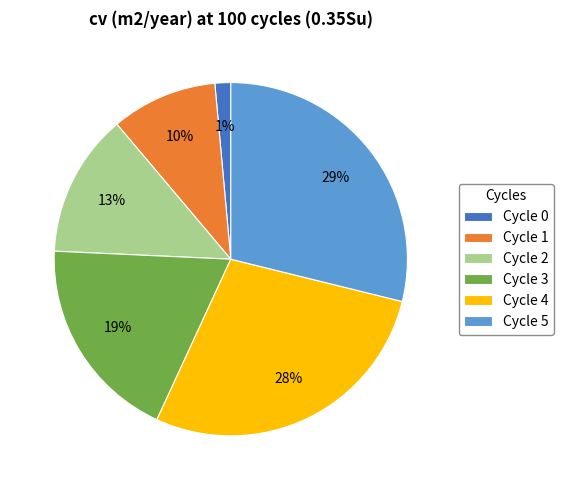

True or false: Cycle 1 accounts for 19% of the total.

False